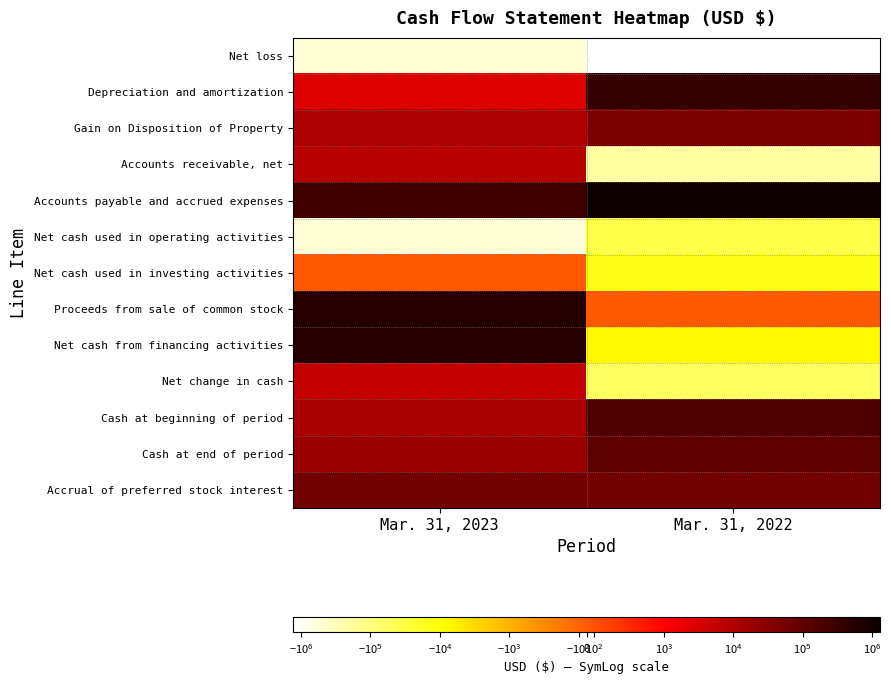

At which category is the sum across all series the highest?

Mar. 31, 2023